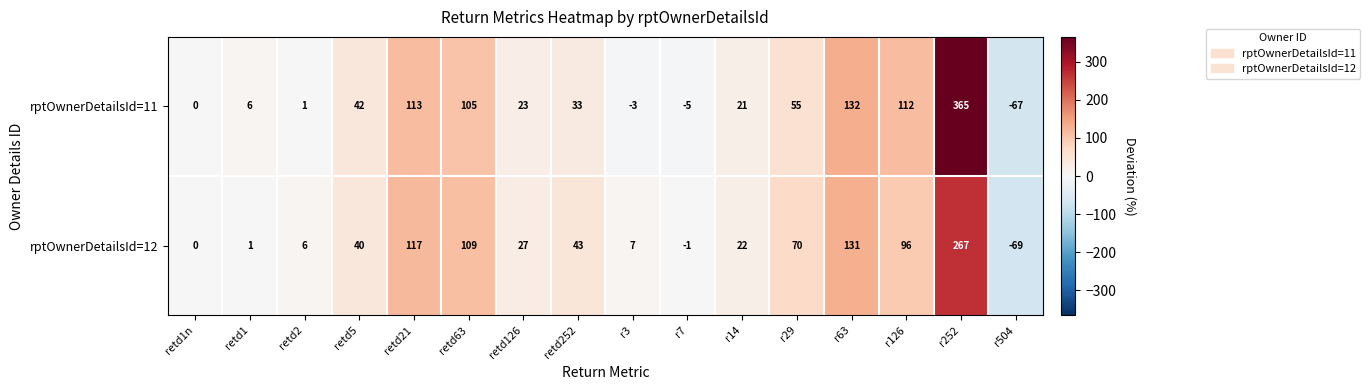

Rank the series by their maximum value, from highest to lowest.

rptOwnerDetailsId=11, rptOwnerDetailsId=12